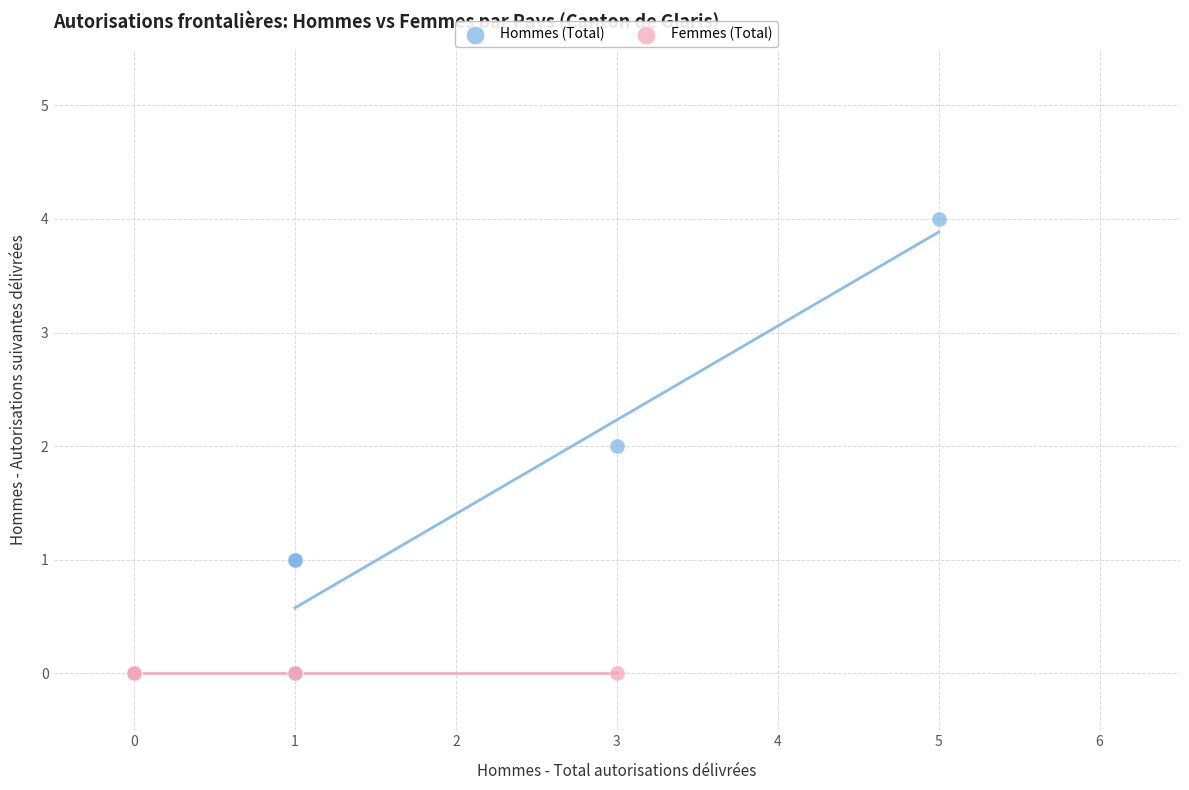

What are all the series names shown in the legend?

Hommes (Total), Femmes (Total)